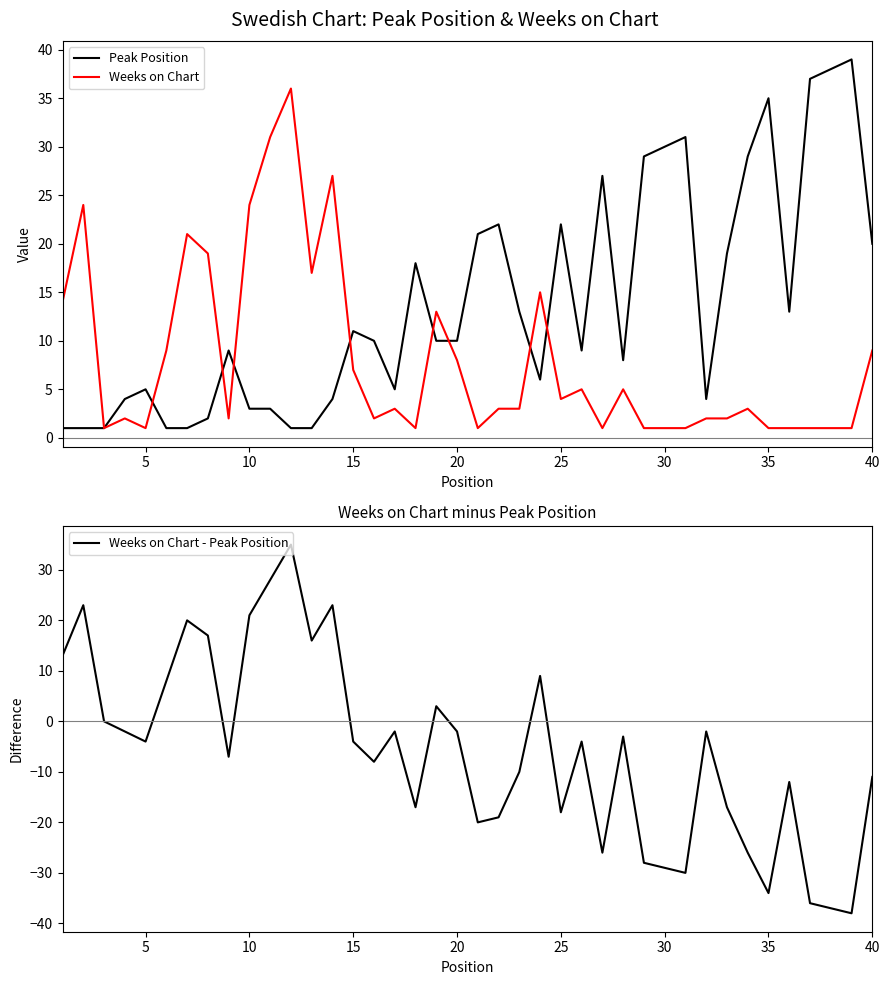

What is the difference between the maximum and minimum values in the Weeks on Chart series?

35